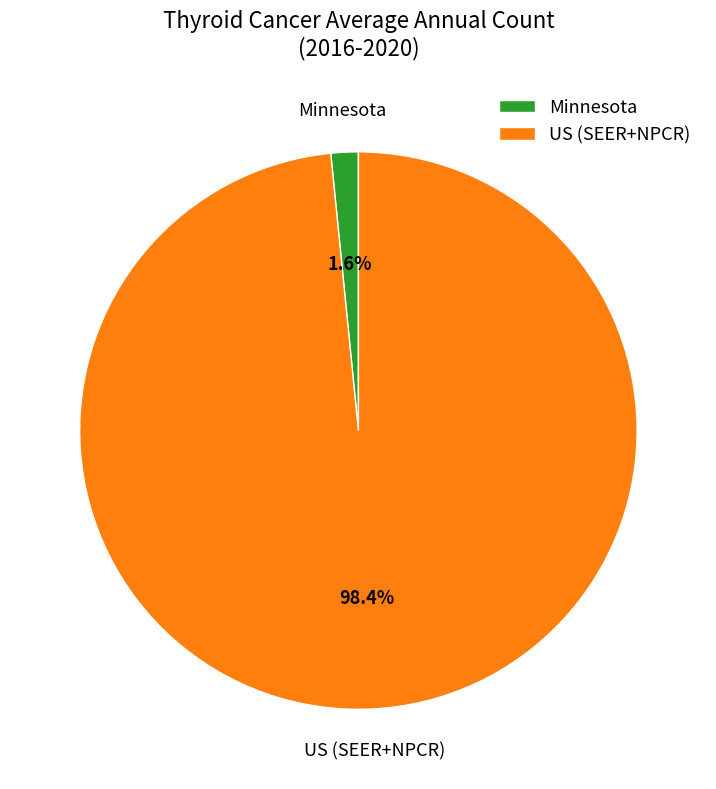

How many segments does this pie chart have?

2